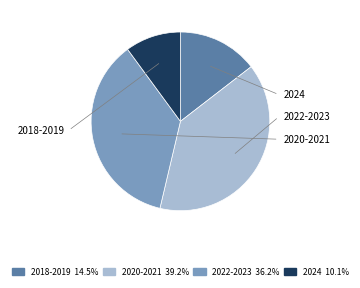

Does any single category account for the majority?

No